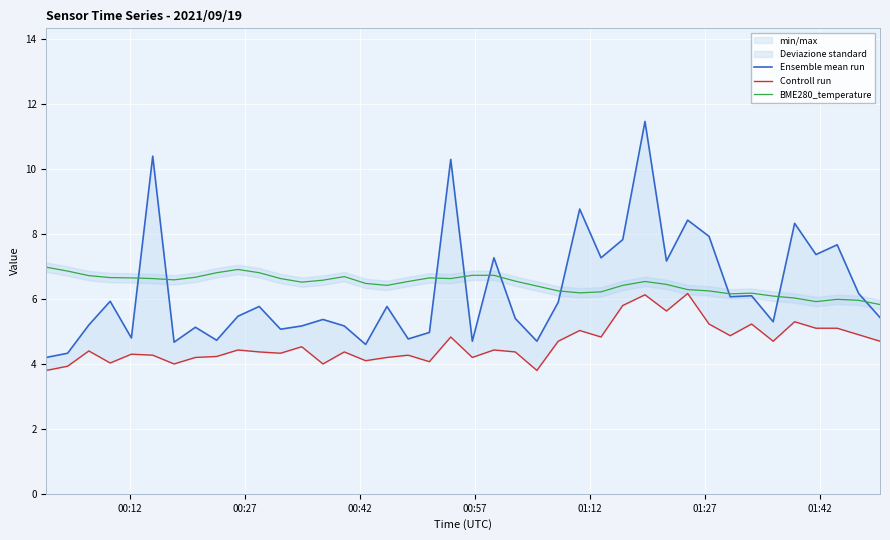

Reading right to left, transcribe all the data shown in this chart.

Ensemble mean run: 5.4	6.2	7.7	7.4	8.3	5.3	6.1	6.1	7.9	8.4	7.2	11.5	7.8	7.3	8.8	5.9	4.7	5.4	7.3	4.7	10.3	5.0	4.8	5.8	4.6	5.2	5.4	5.2	5.1	5.8	5.5	4.7	5.1	4.7	10.4	4.8	5.9	5.2	4.3	4.2
Controll run: 4.7	4.9	5.1	5.1	5.3	4.7	5.2	4.9	5.2	6.2	5.6	6.1	5.8	4.8	5.0	4.7	3.8	4.4	4.4	4.2	4.8	4.1	4.3	4.2	4.1	4.4	4.0	4.5	4.3	4.4	4.4	4.2	4.2	4.0	4.3	4.3	4.0	4.4	3.9	3.8
BME280_temperature: 5.8	6.0	6.0	5.9	6.0	6.1	6.2	6.2	6.2	6.3	6.5	6.5	6.4	6.2	6.2	6.2	6.4	6.5	6.7	6.7	6.6	6.7	6.5	6.4	6.5	6.7	6.6	6.5	6.6	6.8	6.9	6.8	6.7	6.6	6.6	6.7	6.7	6.7	6.9	7.0